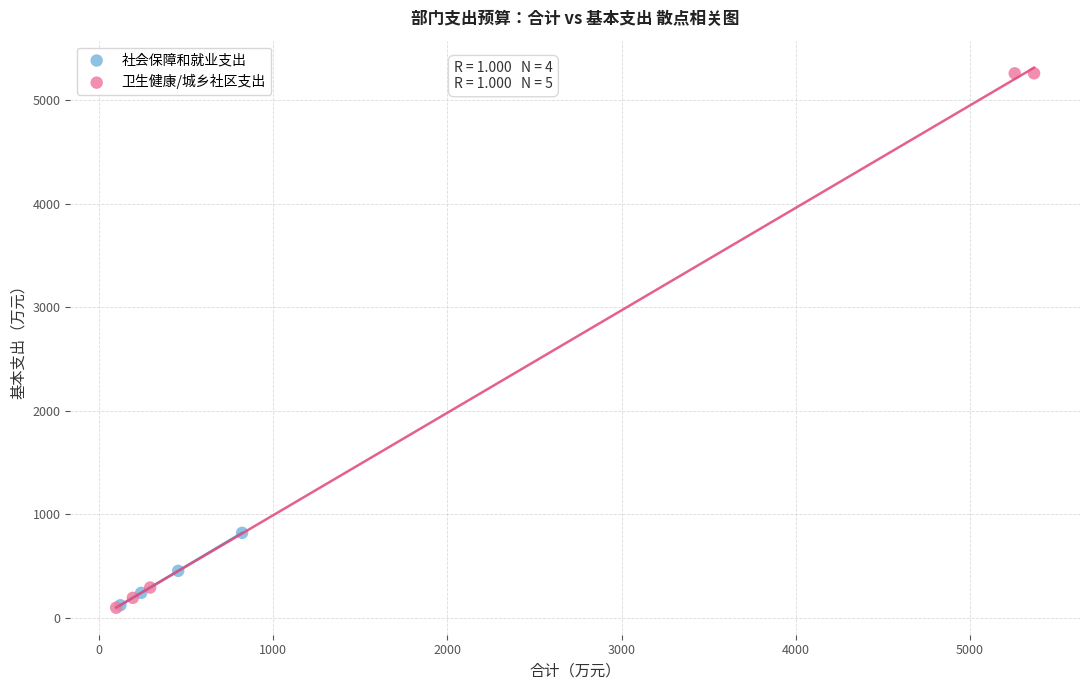

Which series has the widest spread of Y values?

卫生健康/城乡社区支出